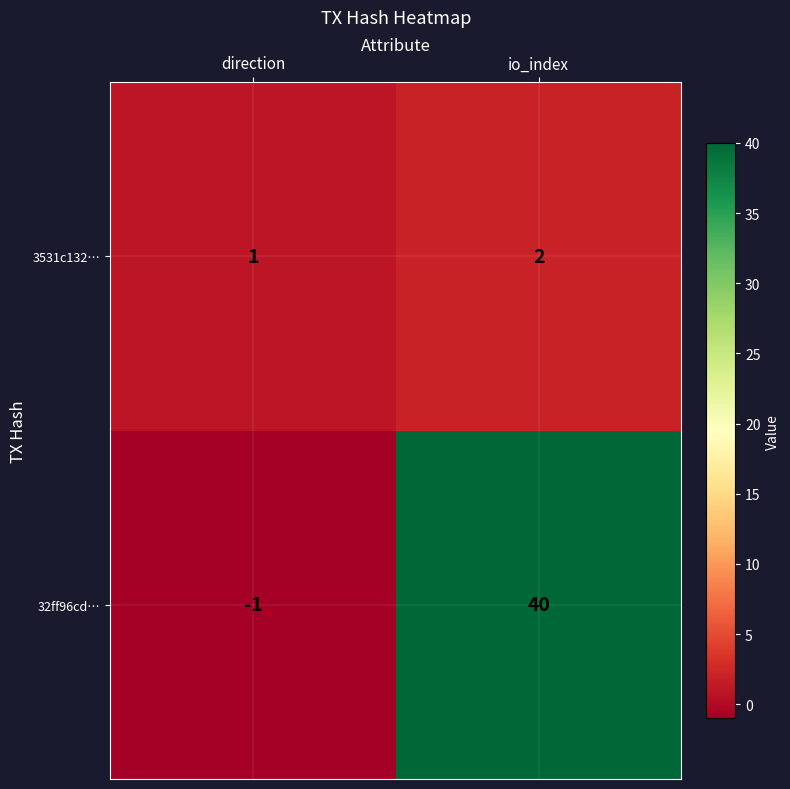

Is it true that 3531c132… equals 1 at direction?

True